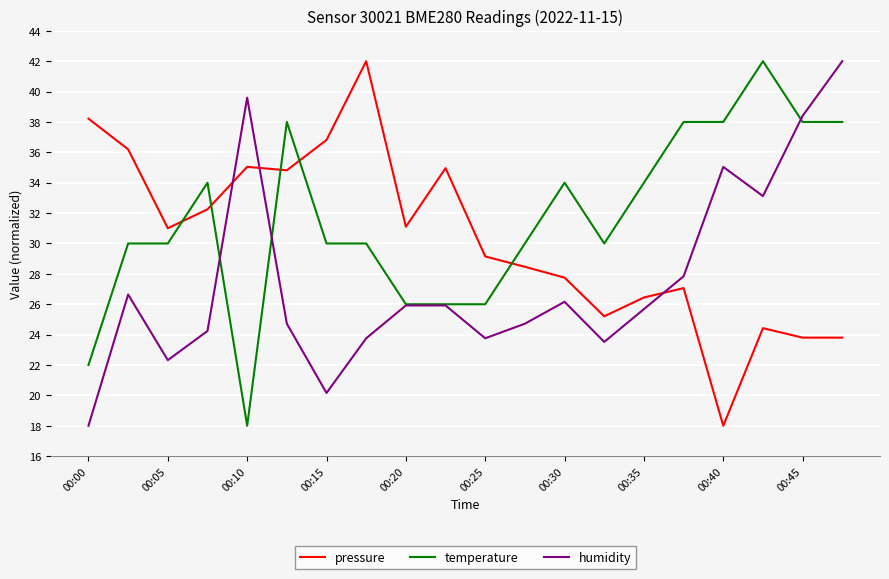

What is the minimum value for humidity?

18.0